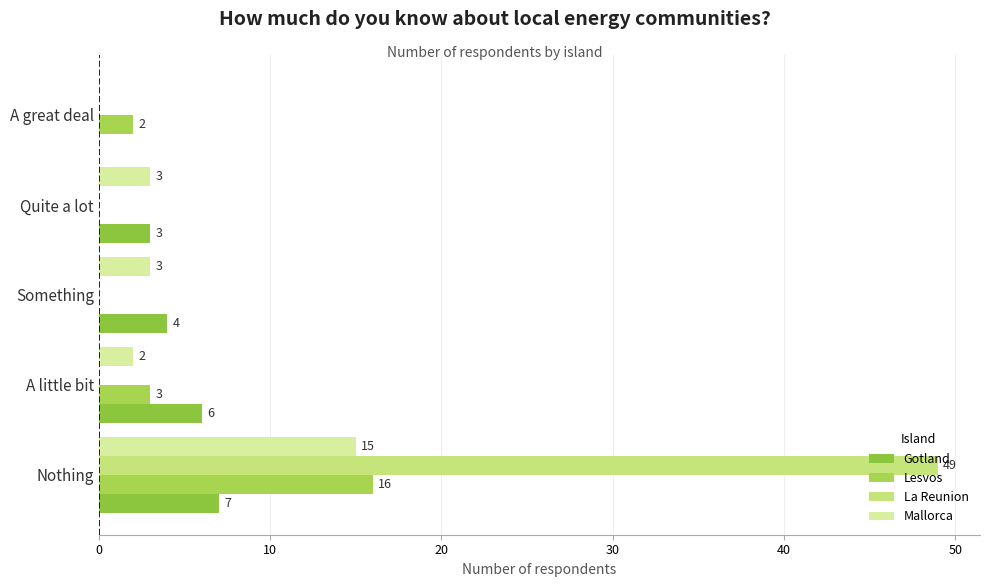

How many distinct data groups are displayed?

4